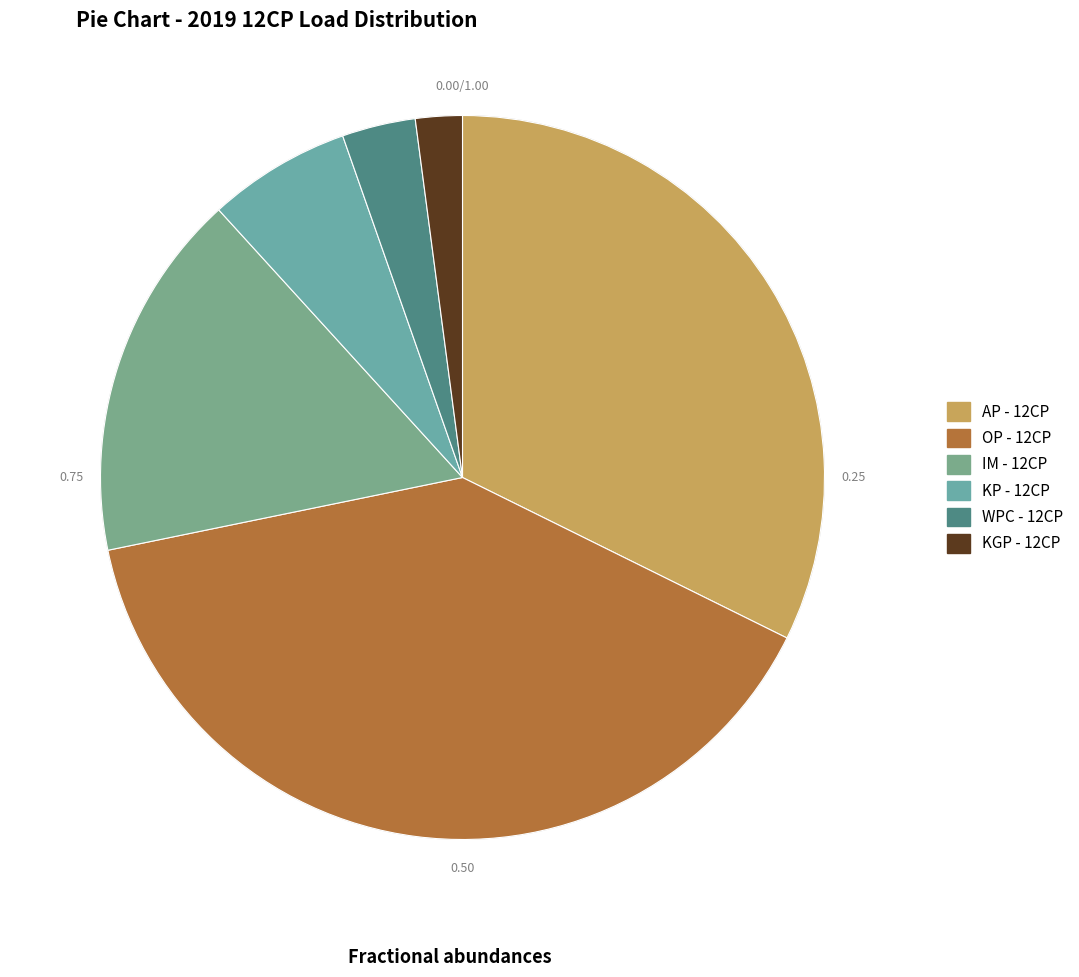

To the nearest percent, what percentage of the pie is OP - 12CP?

39%